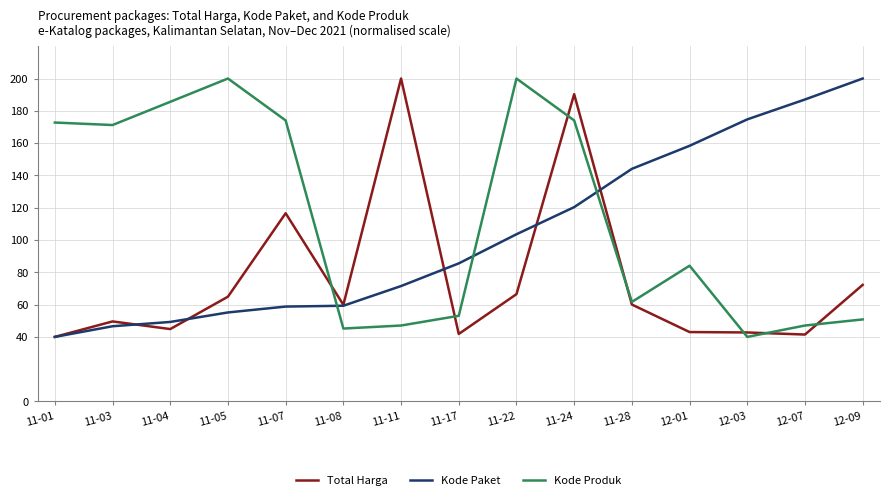

List the series in order of their overall mean, lowest first.

Total Harga, Kode Paket, Kode Produk